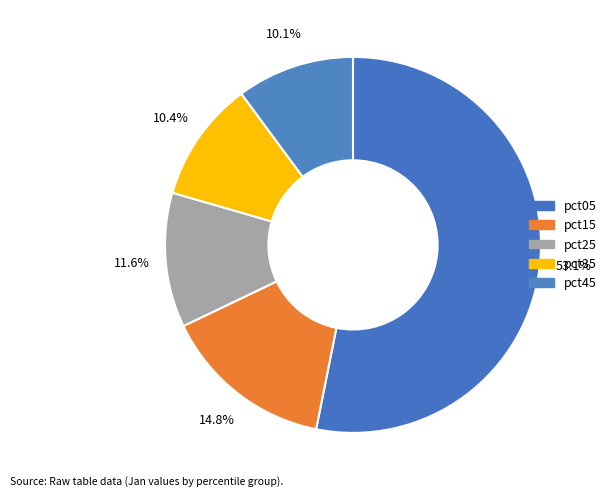

How many slices are in this pie chart?

5